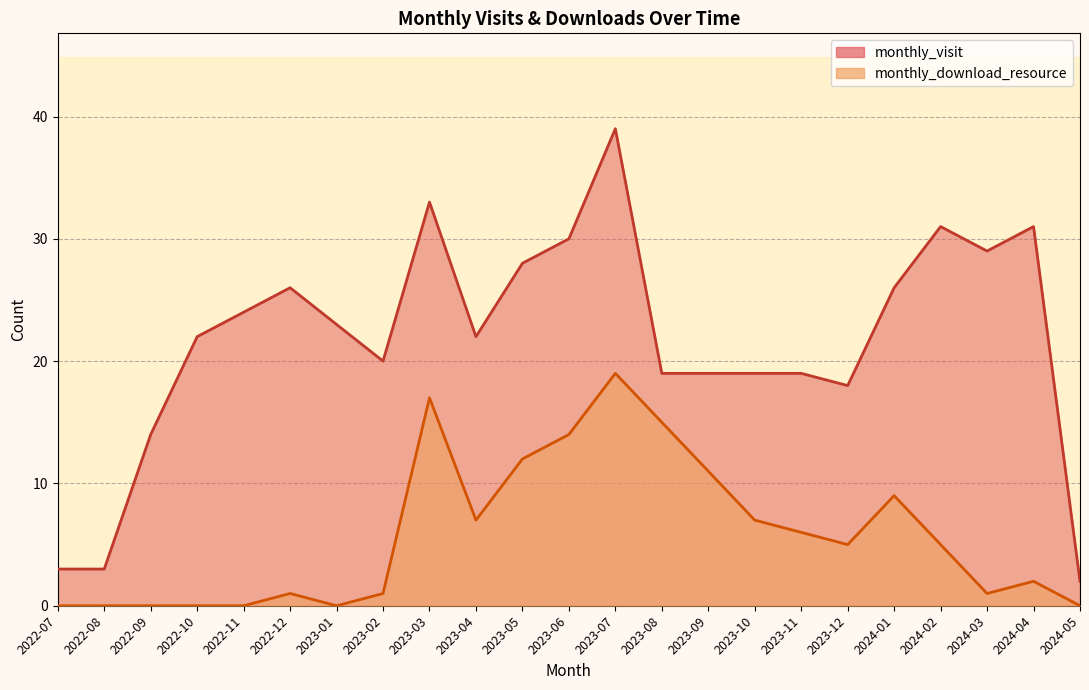

At which label is monthly_visit closest to 20?

2023-02